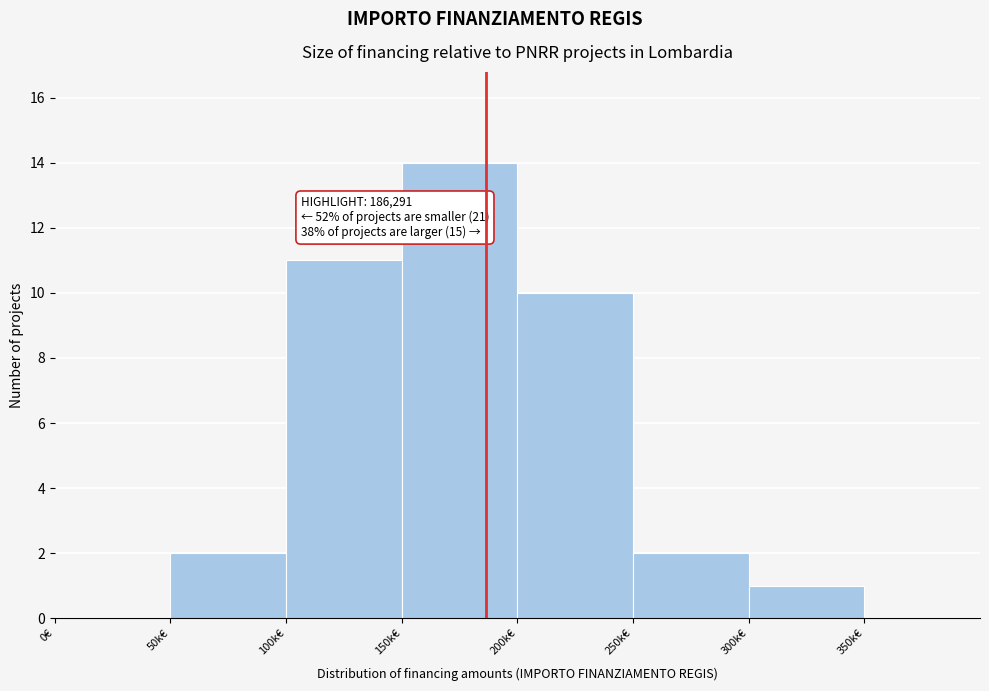

Reading left to right, extract all data points from this chart.

0€=0	50k€=2	100k€=11	150k€=14	200k€=10	250k€=2	300k€=1	350k€=0